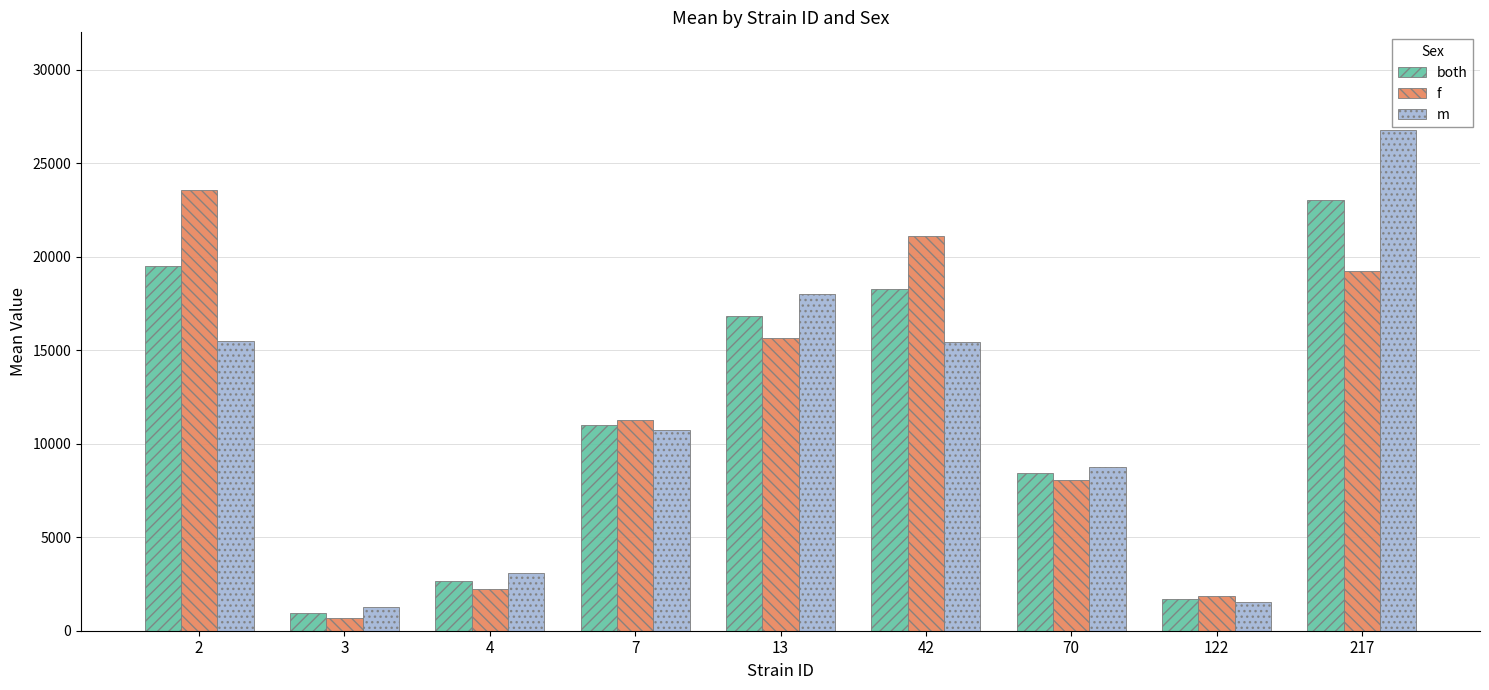

At which category is the sum across all series the highest?

217